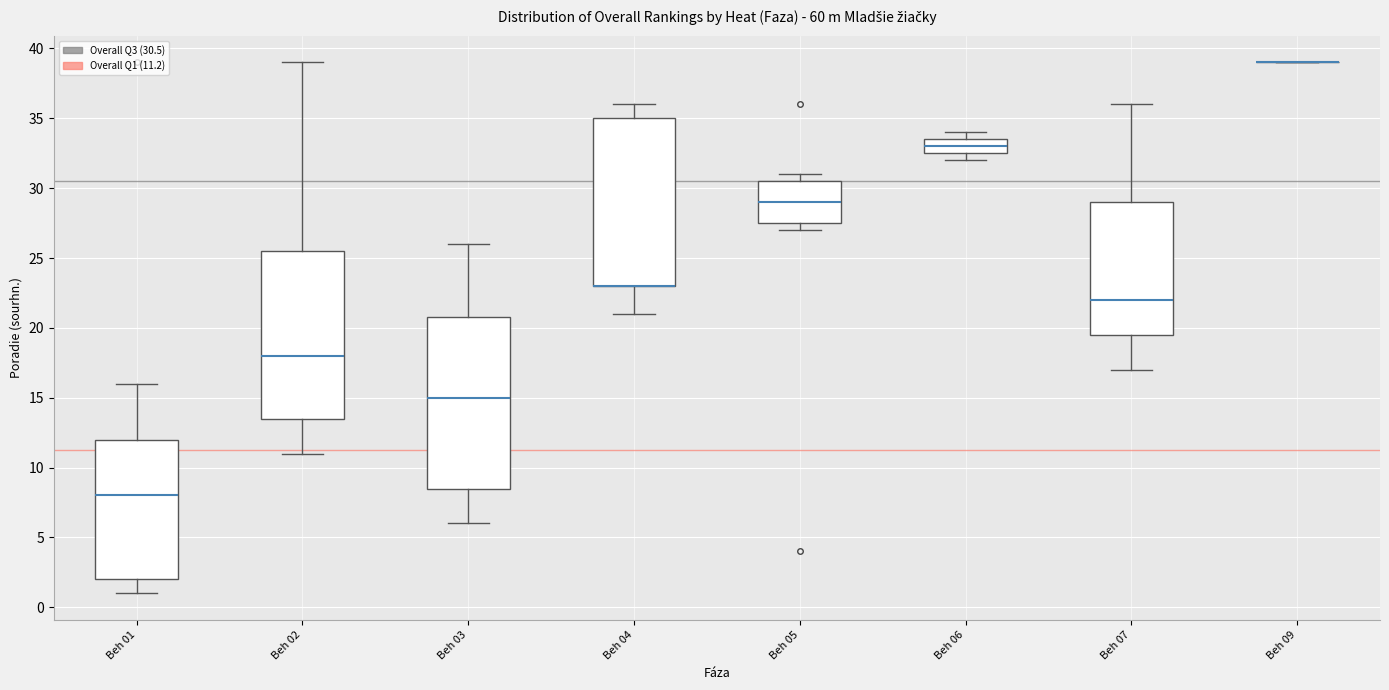

Reading left to right, read every box against the y-axis: the position of its median line, the range the box covers, and the ends of its whiskers. The values are not printed on the chart, so give them approximately, as read against the axis.

Beh 01: median 8.0, box 2.0 to 12.0, whiskers 1.0 to 16.0
Beh 02: median 18.0, box 13.5 to 25.5, whiskers 11.0 to 39.0
Beh 03: median 15.0, box 8.5 to 21.0, whiskers 6.0 to 26.0
Beh 04: median 23.0 (drawn on the box's lower edge), box 23.0 to 35.0, whiskers 21.0 to 36.0
Beh 05: median 29.0, box 27.5 to 30.5, whiskers 27.0 to 31.0
Beh 06: median 33.0, box 32.5 to 33.5, whiskers 32.0 to 34.0
Beh 07: median 22.0, box 19.5 to 29.0, whiskers 17.0 to 36.0
Beh 09: box collapsed to a line at 39.0, whiskers 39.0 to 39.0